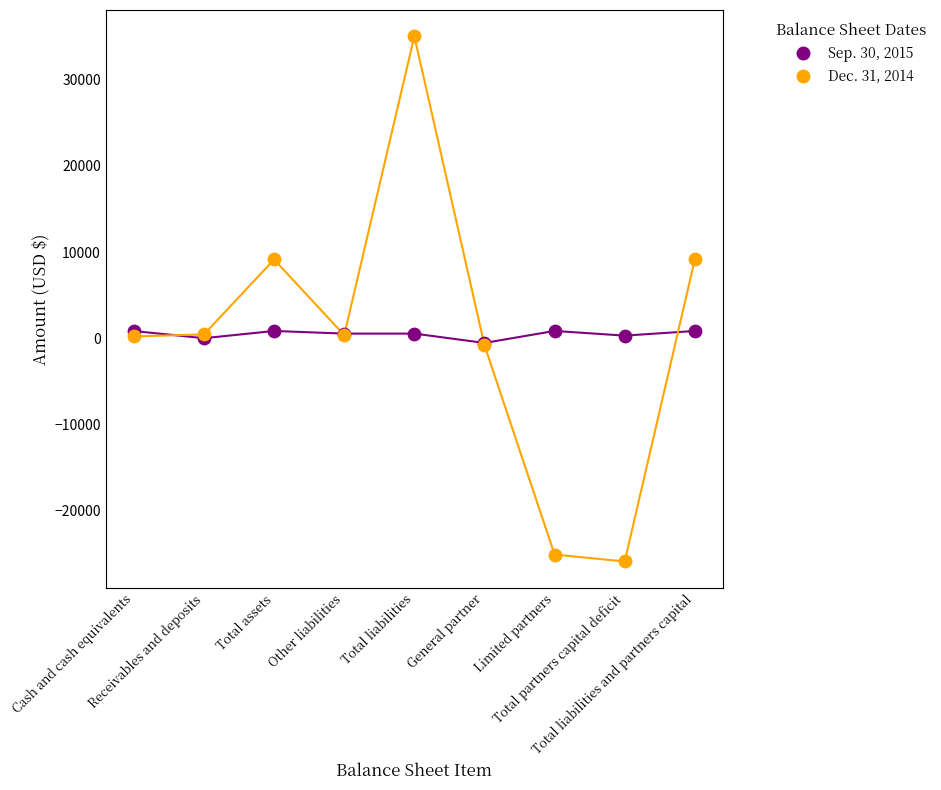

List the series in order of their overall mean, highest first.

Sep. 30, 2015, Dec. 31, 2014